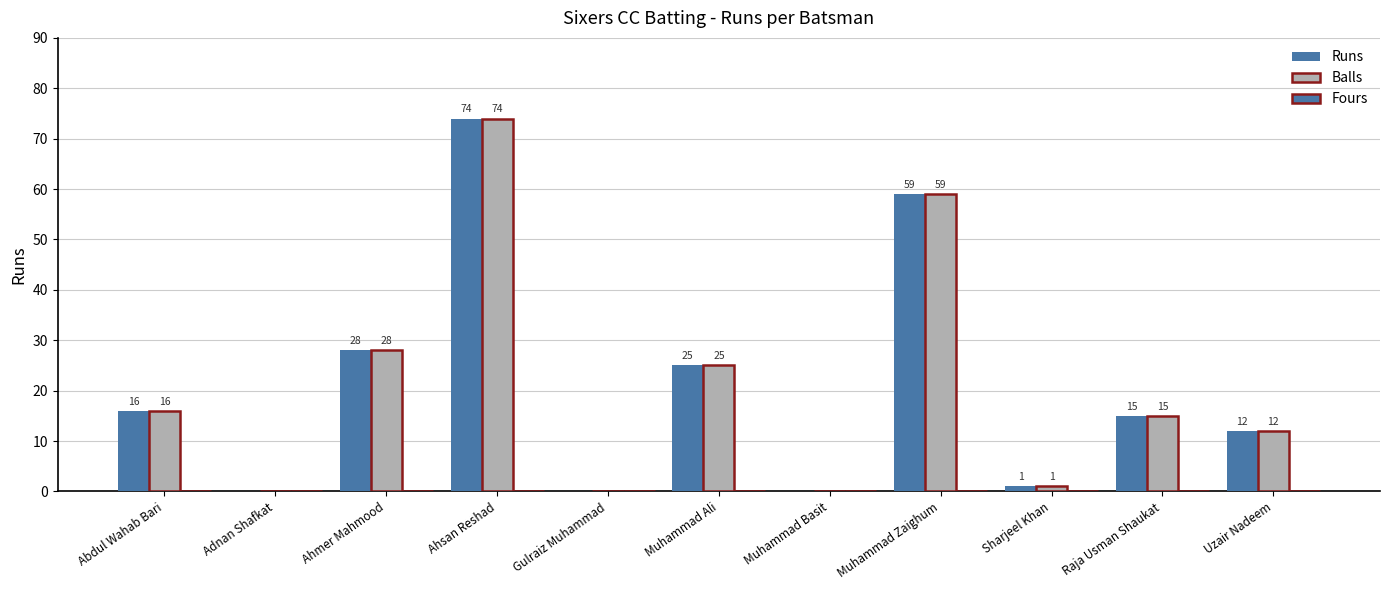

What is the label of the 3rd bar from the right?

Sharjeel Khan